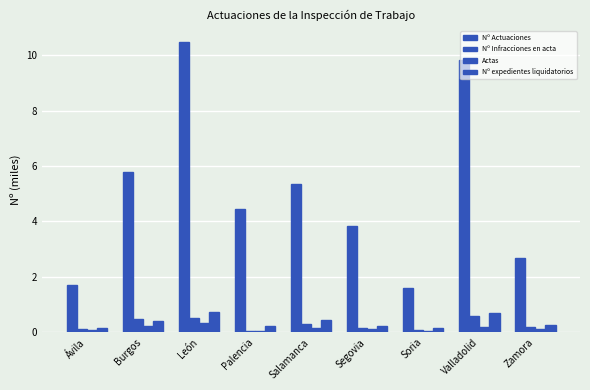

Between Ávila and Valladolid, which series saw the biggest shift?

Nº Actuaciones